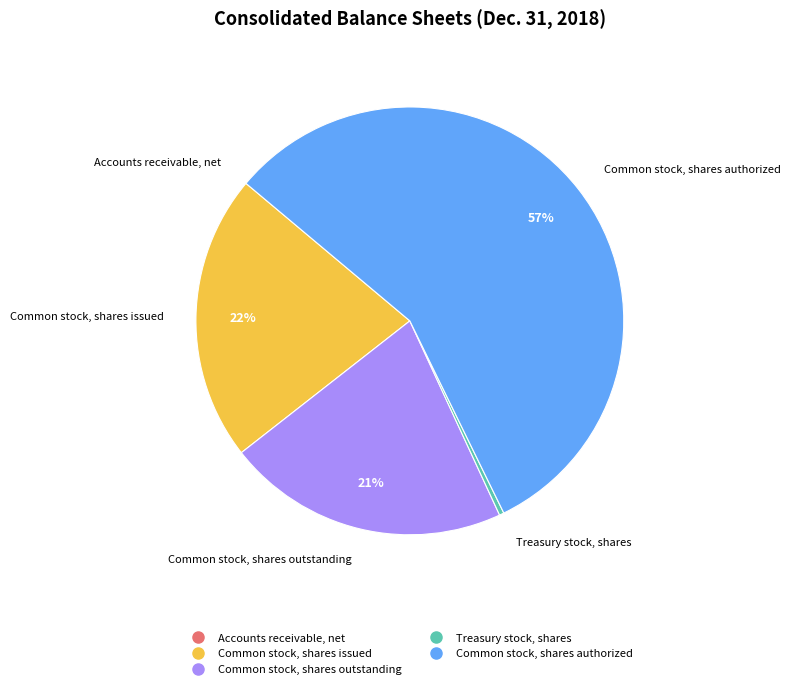

To the nearest percent, what is the difference between the largest and smallest slice percentages?

57%